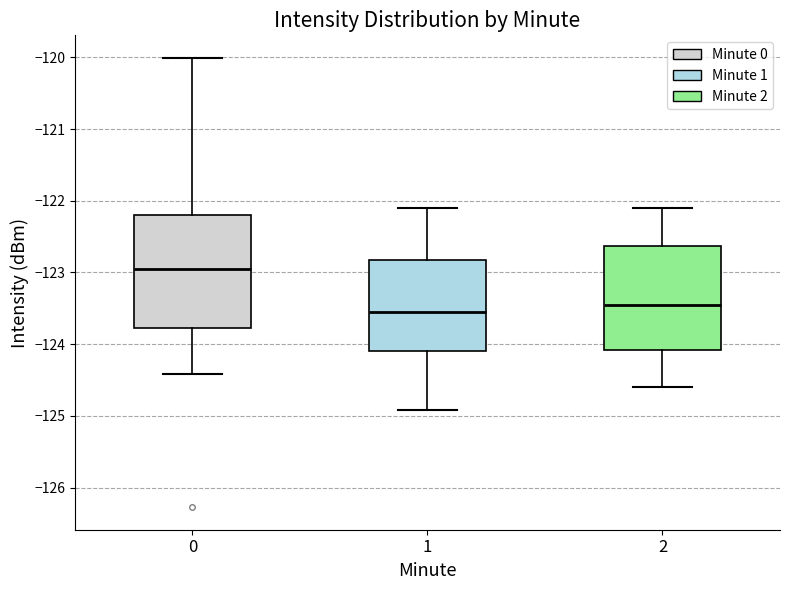

Which box has the lowest median line?

1